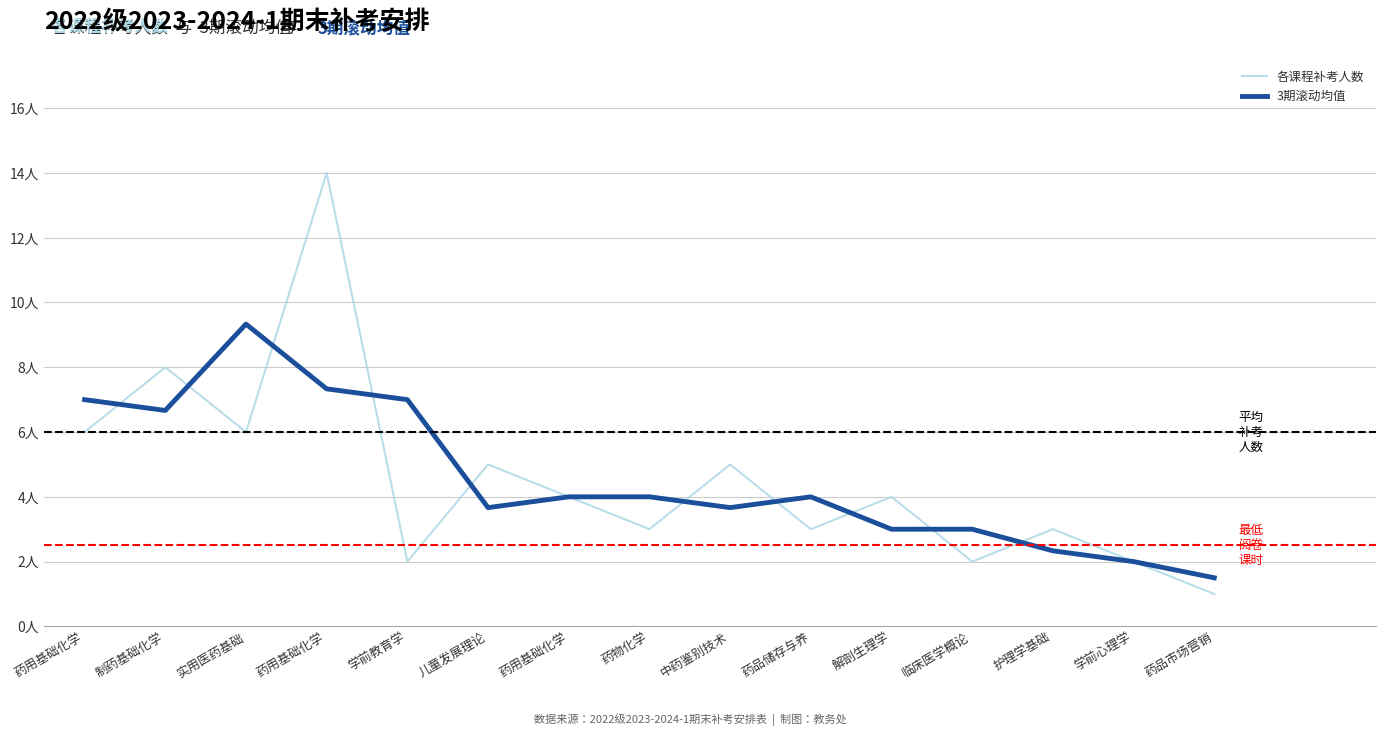

At how many categories does at least one series exceed 13?

1